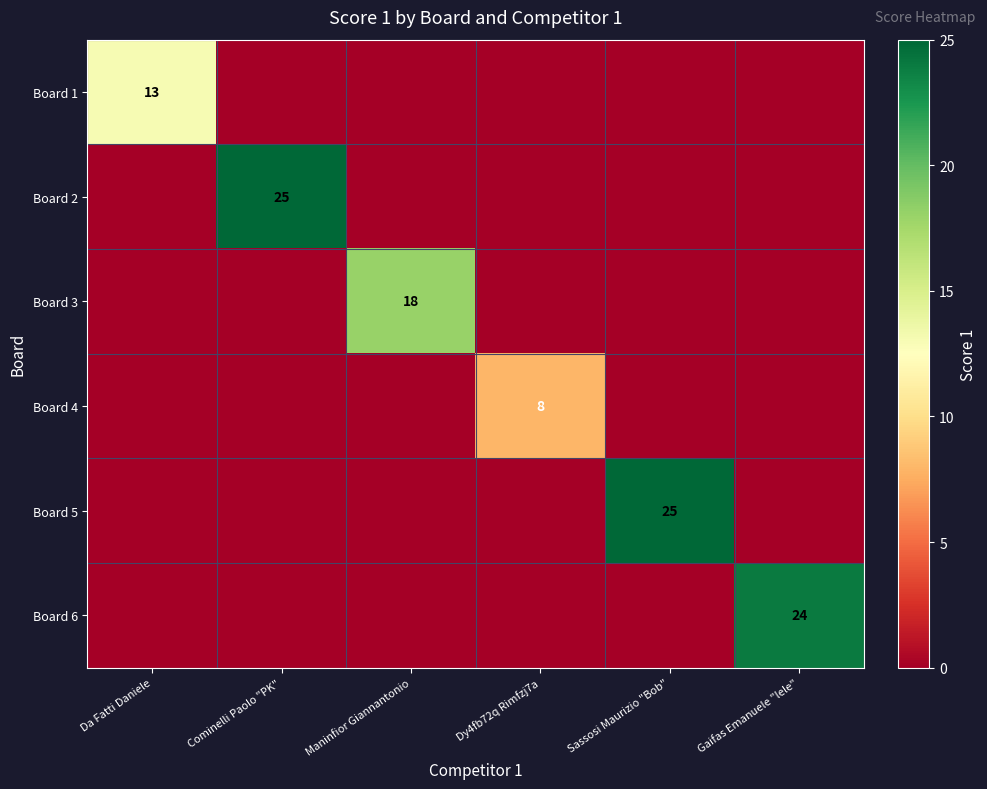

True or false: Board 3 has a value of 18 at Maninfior Giannantonio.

True